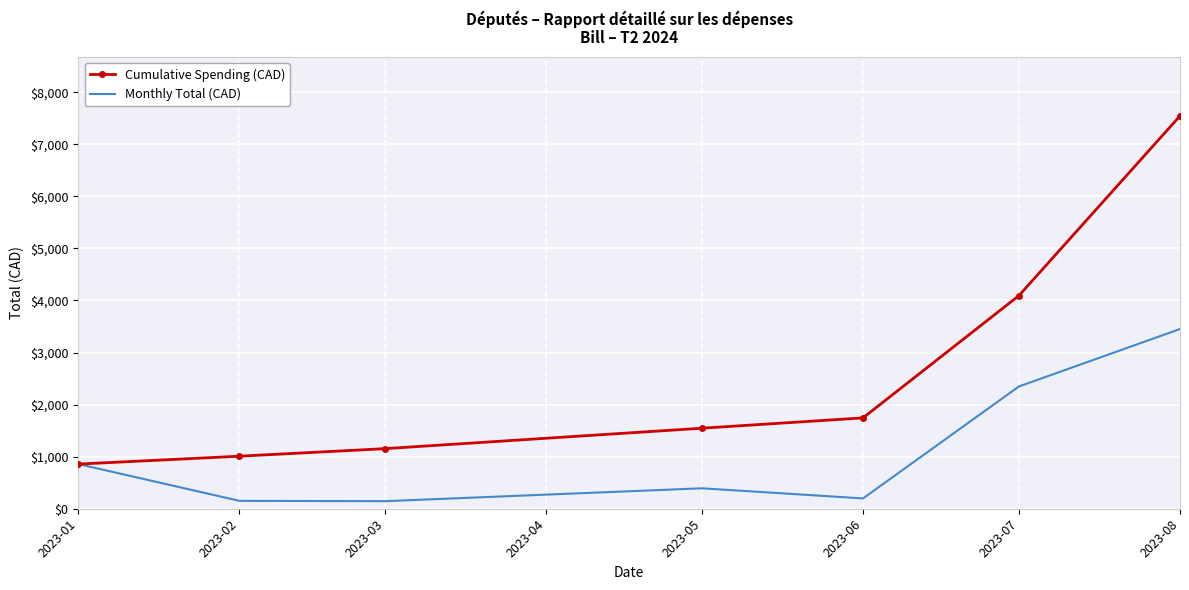

Which category has the highest value across all series?

2023-08